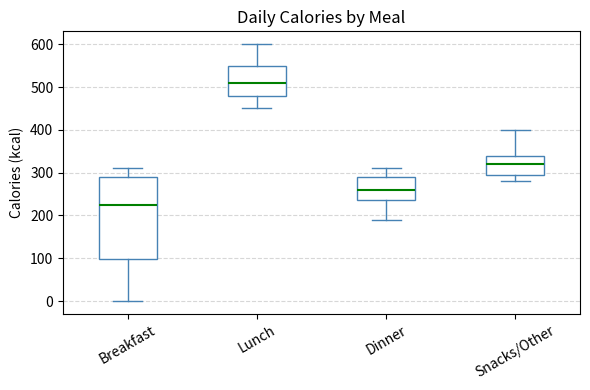

Comparing the boxes themselves (not the whiskers), which one is the tallest?

Breakfast